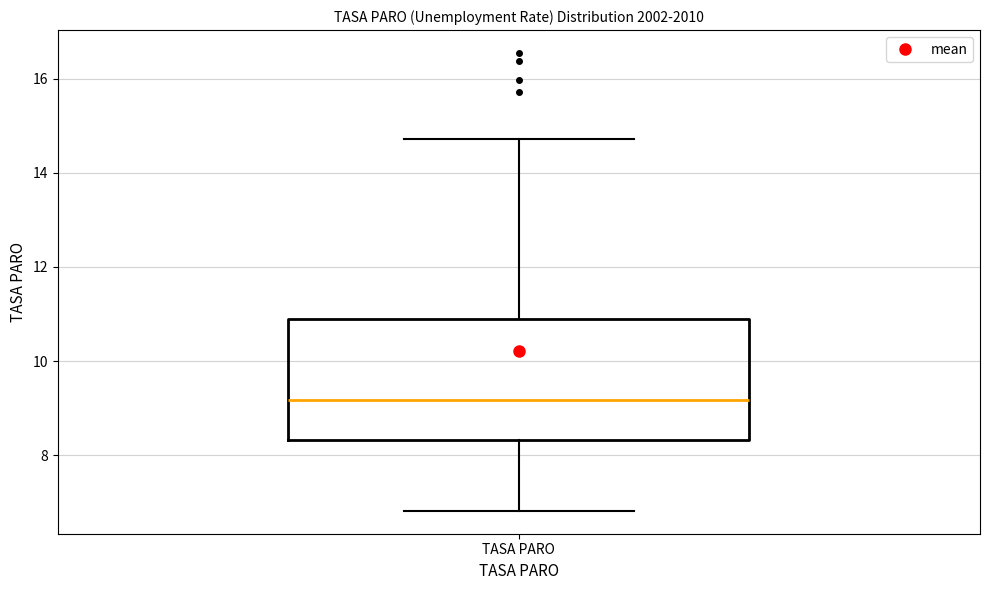

Where does the median line of the box for TASA PARO sit on the y-axis? The values are not printed on the chart, so give them approximately, as read against the axis.

9.2